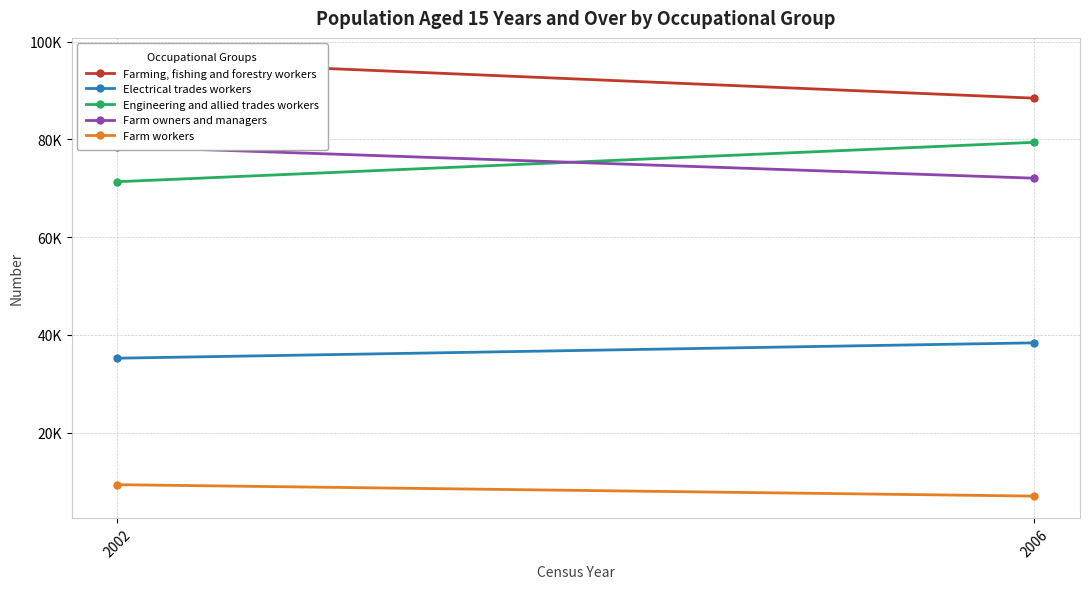

Is it true that Farm owners and managers equals 109705 at 2006?

False